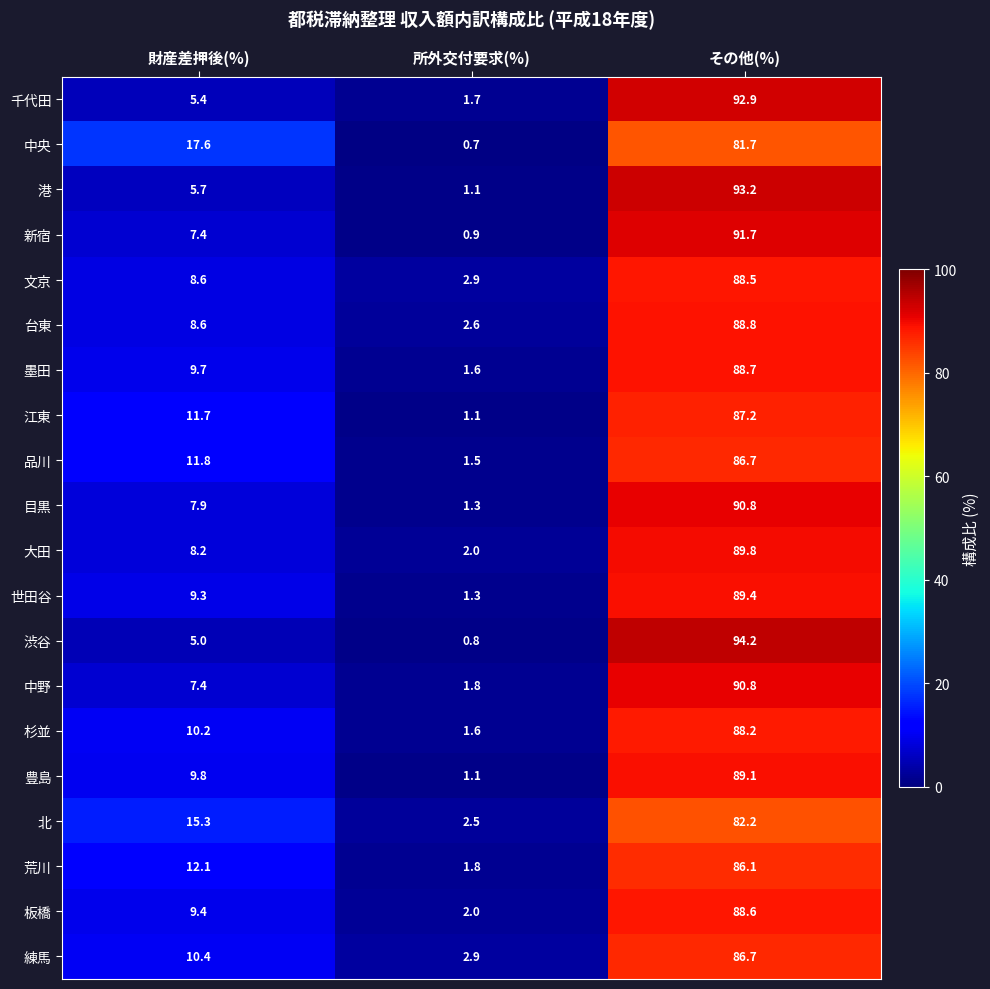

What is the minimum value shown in the chart?

0.7